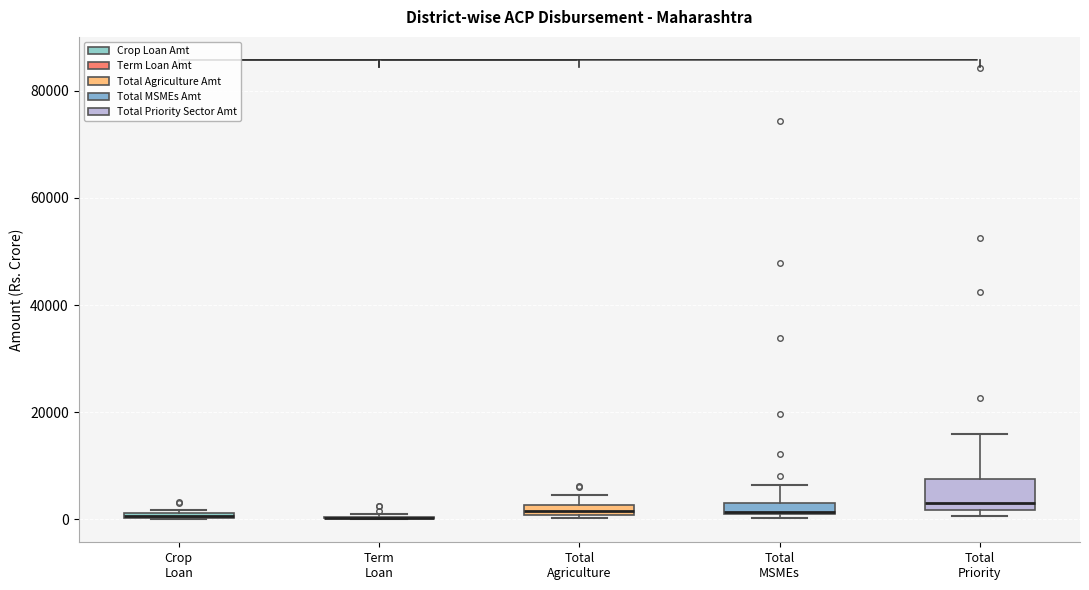

Comparing the boxes themselves (not the whiskers), which one is the tallest?

Total Priority